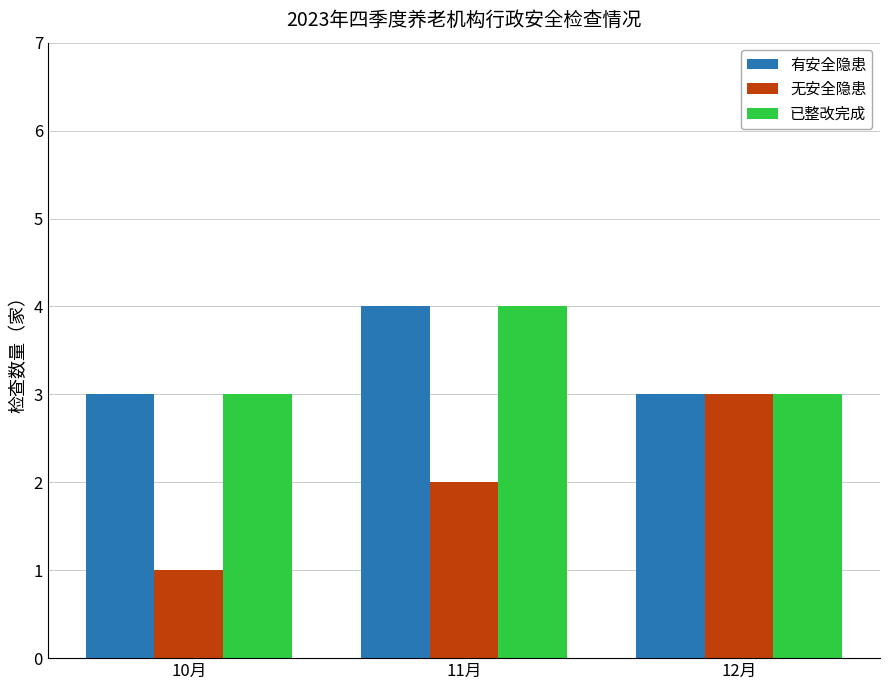

What is the average value of the 有安全隐患 series?

3